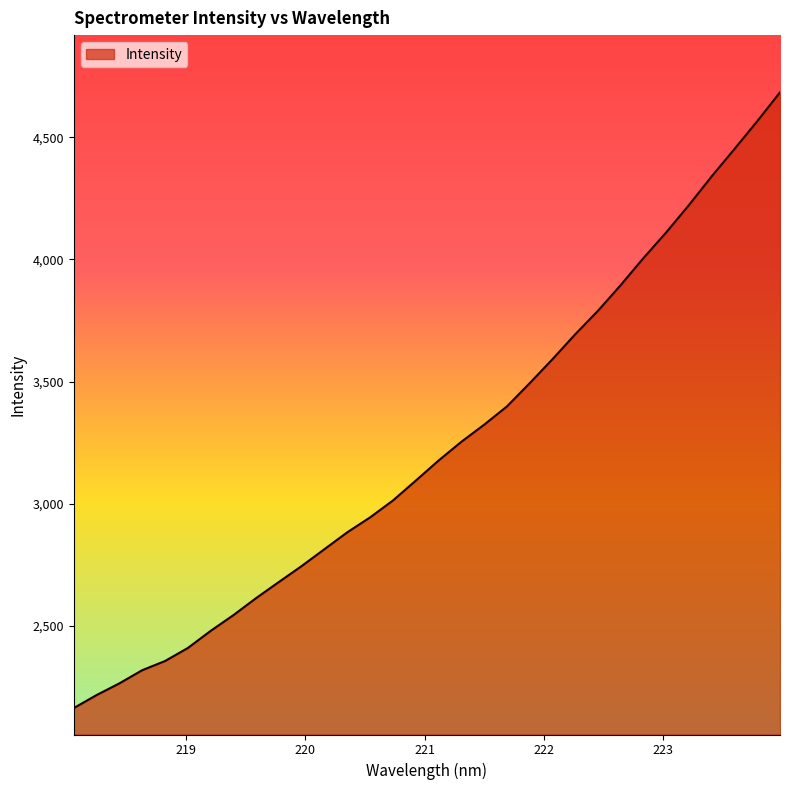

What is the maximum value shown in the chart?

4683.8